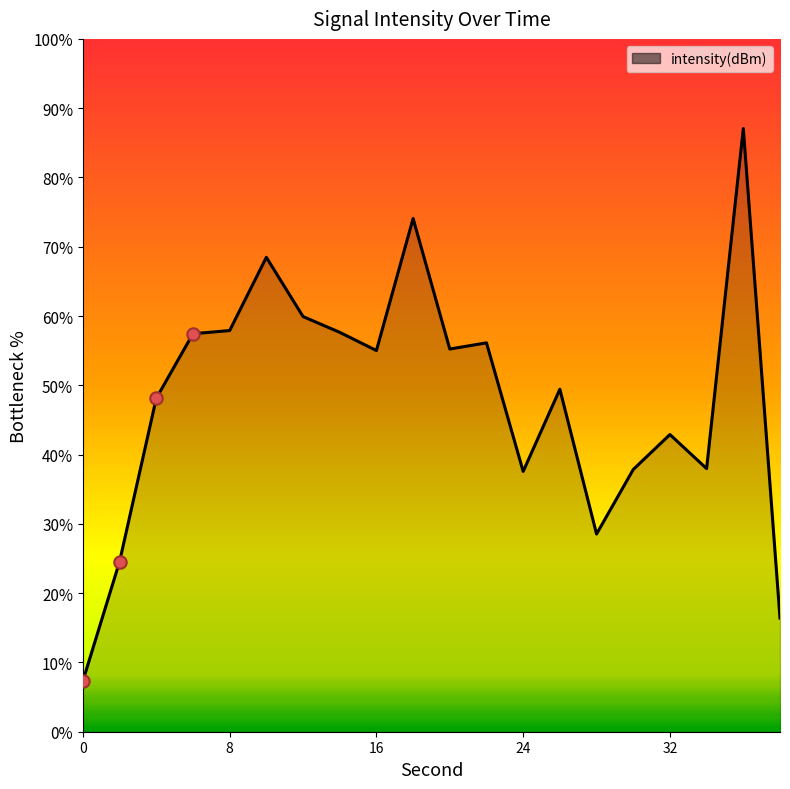

What is the minimum value shown in the chart?

7.3